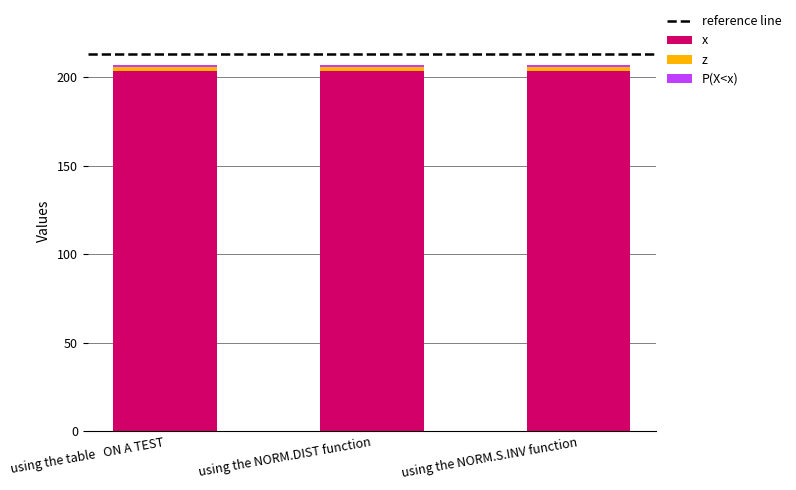

What is the sum of the x values at using the NORM.S.INV function and using the NORM.DIST function?

406.5